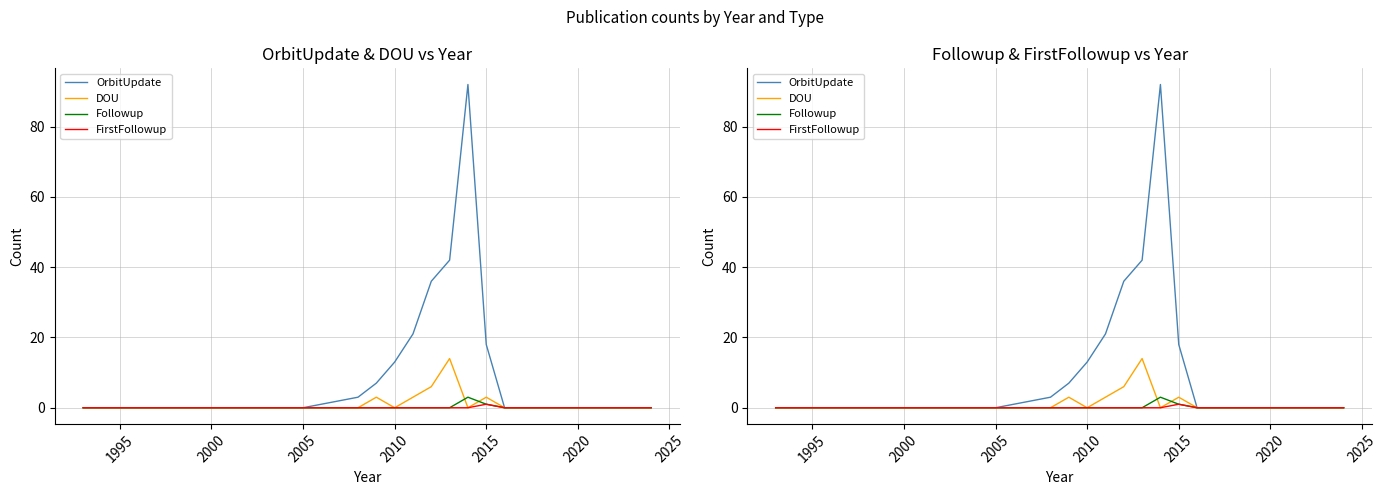

How many series are shown in this chart?

4